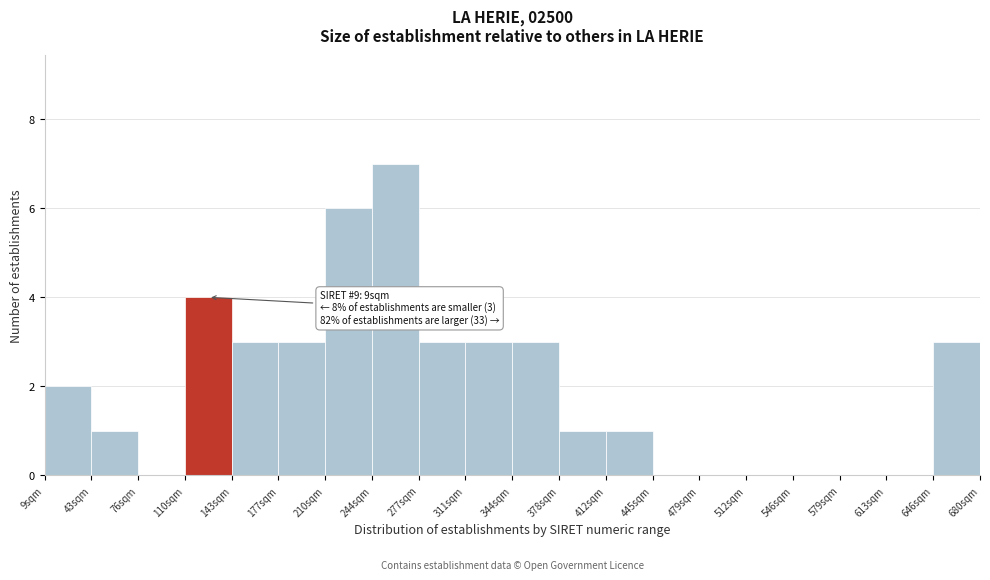

Over which range of the x-axis is the bar tallest?

245 to 275